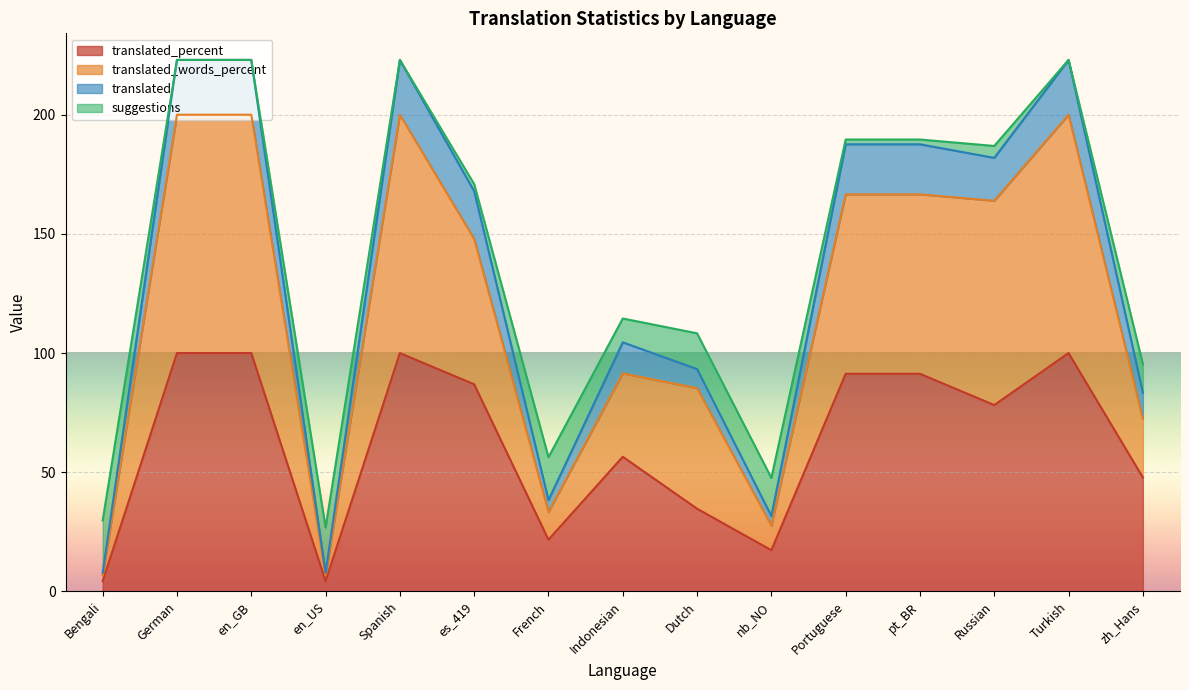

What is the total value across all series at zh_Hans?

95.4